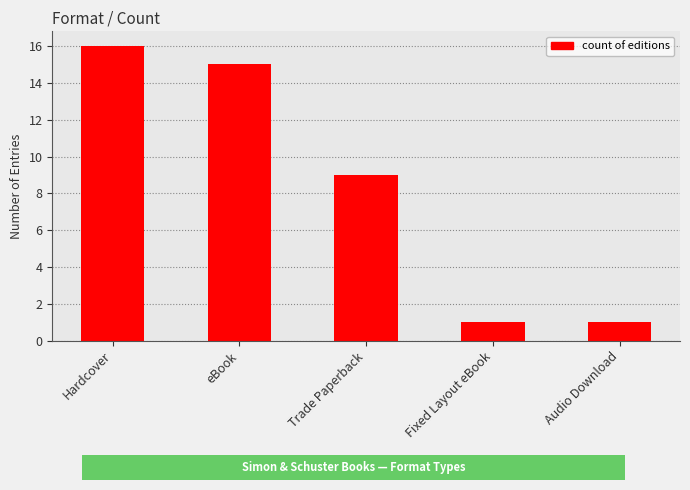

What is the maximum value shown in the chart?

16